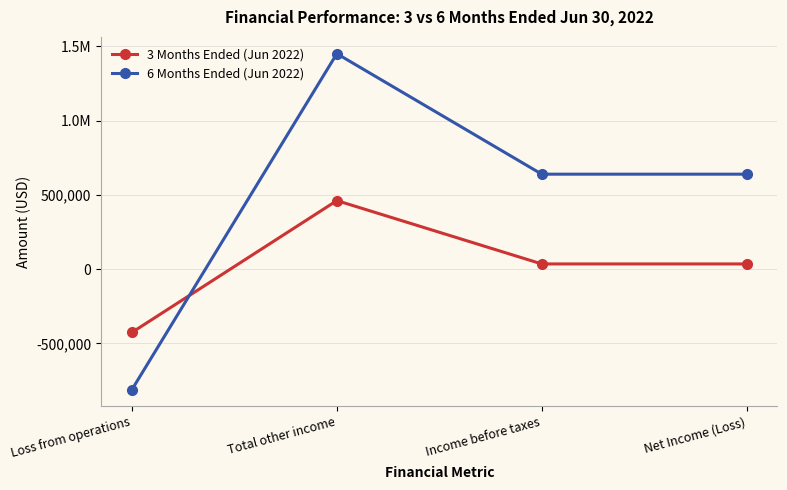

Rank the series by their average value, from highest to lowest.

6 Months Ended (Jun 2022), 3 Months Ended (Jun 2022)